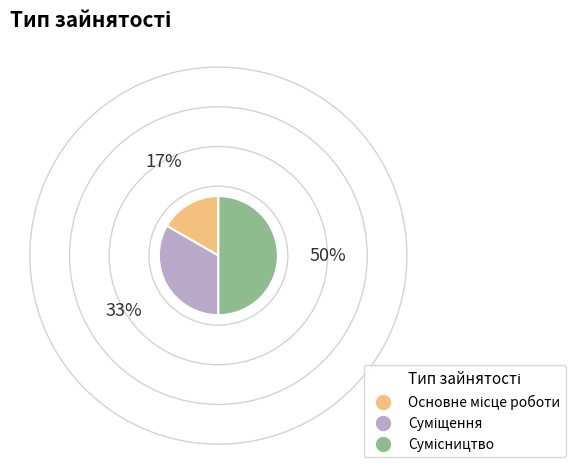

What percentage is the Основне місце роботи slice, to the nearest percent?

17%